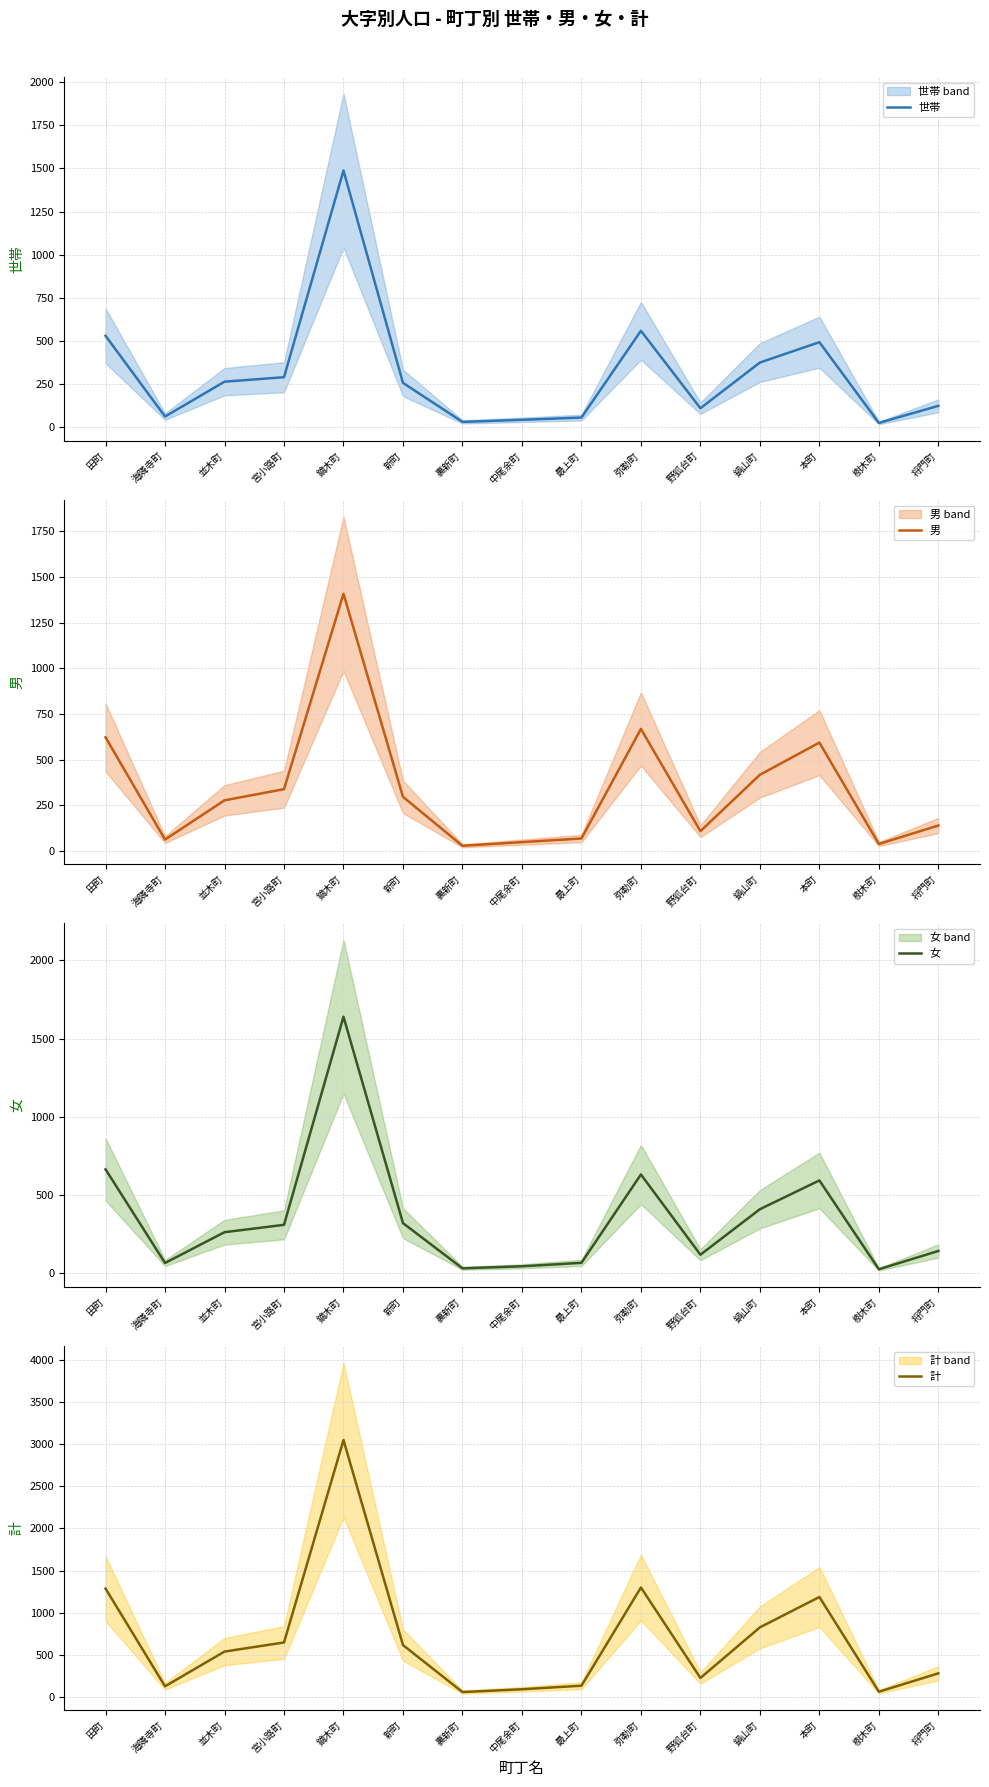

What are all the series names shown in the legend?

世帯, 男, 女, 計